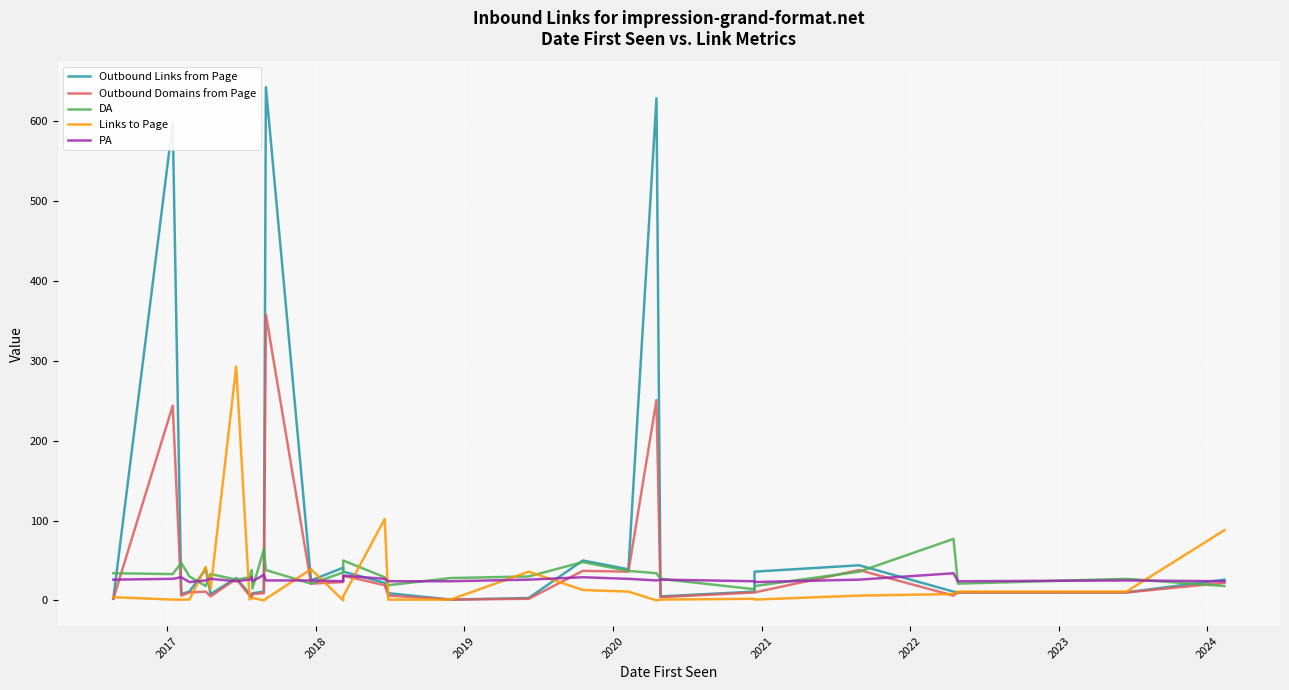

After their last crossing, which series has the higher values: Links to Page or PA?

Links to Page